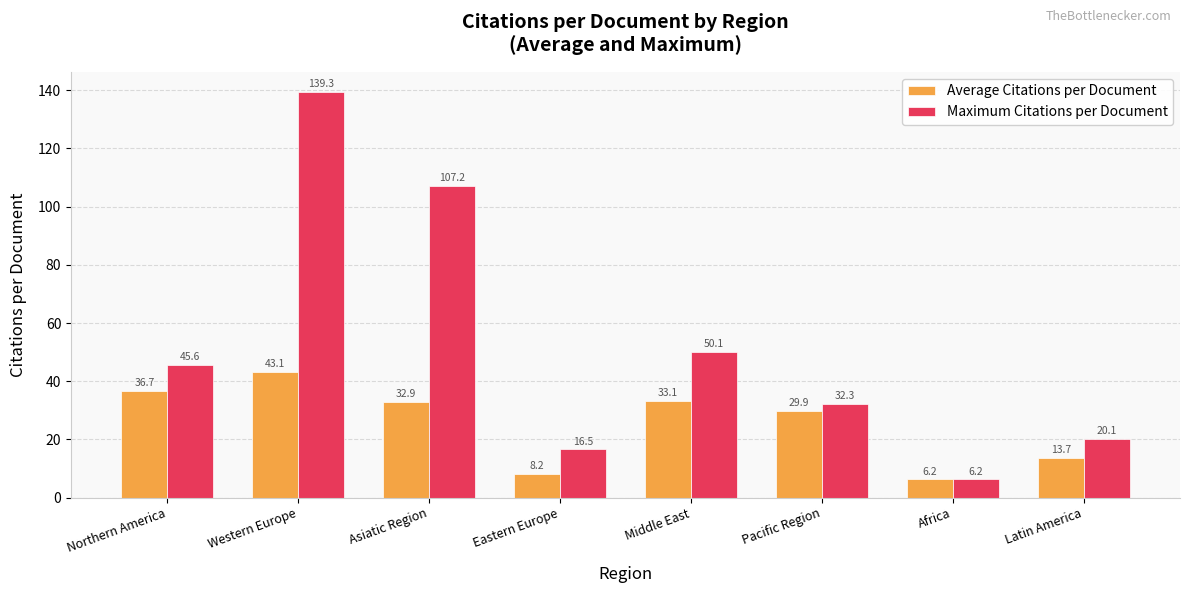

The Average Citations per Document series shows 43.1 at Western Europe. True or false?

True